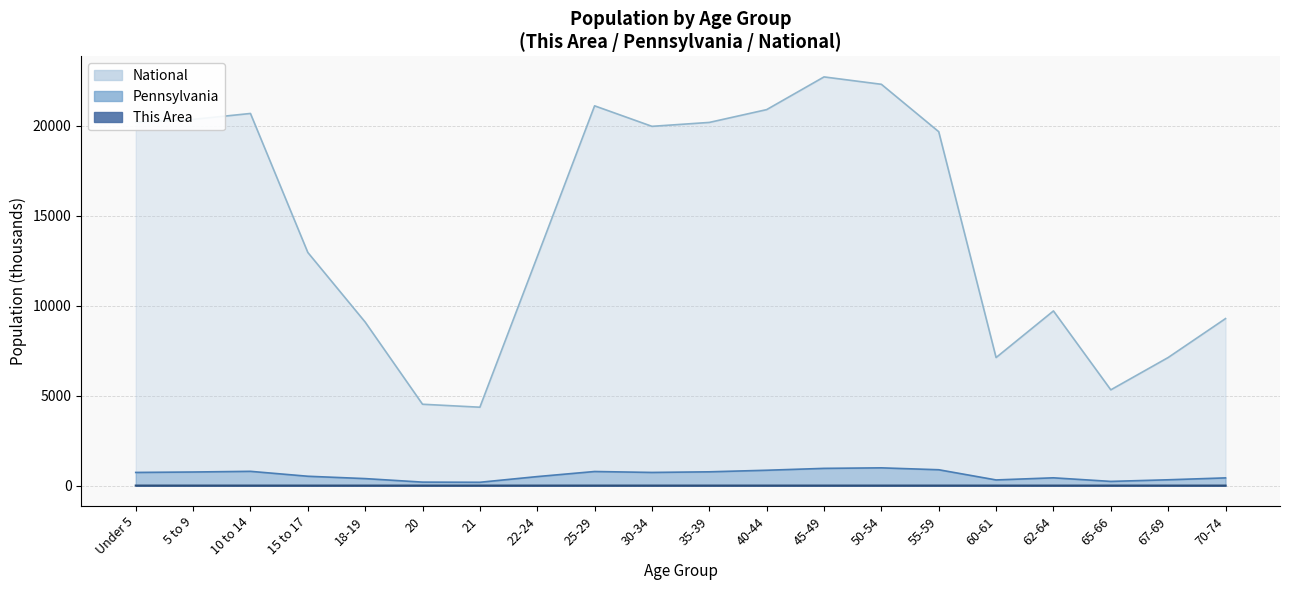

Reading left to right, transcribe all the data shown in this chart.

This Area: Under 5=0.9	5 to 9=0.7	10 to 14=0.6	15 to 17=0.3	18-19=0.3	20=0.1	21=0.1	22-24=0.4	25-29=0.9	30-34=0.7	35-39=0.7	40-44=0.7	45-49=0.7	50-54=0.7	55-59=0.6	60-61=0.2	62-64=0.3	65-66=0.2	67-69=0.3	70-74=0.3
Pennsylvania: Under 5=729.5	5 to 9=753.6	10 to 14=791.2	15 to 17=517.8	18-19=387.2	20=191.9	21=183.3	22-24=498.9	25-29=781.5	30-34=729.6	35-39=764.3	40-44=851.4	45-49=955.8	50-54=984.6	55-59=879.0	60-61=312.6	62-64=430.7	65-66=231.6	67-69=321.4	70-74=426.5
National: Under 5=20201.4	5 to 9=20348.7	10 to 14=20677.2	15 to 17=12954.3	18-19=9086.1	20=4519.1	21=4354.3	22-24=12712.6	25-29=21101.8	30-34=19962.1	35-39=20179.6	40-44=20891.0	45-49=22708.6	50-54=22298.1	55-59=19664.8	60-61=7113.7	62-64=9704.2	65-66=5319.9	67-69=7115.4	70-74=9278.2